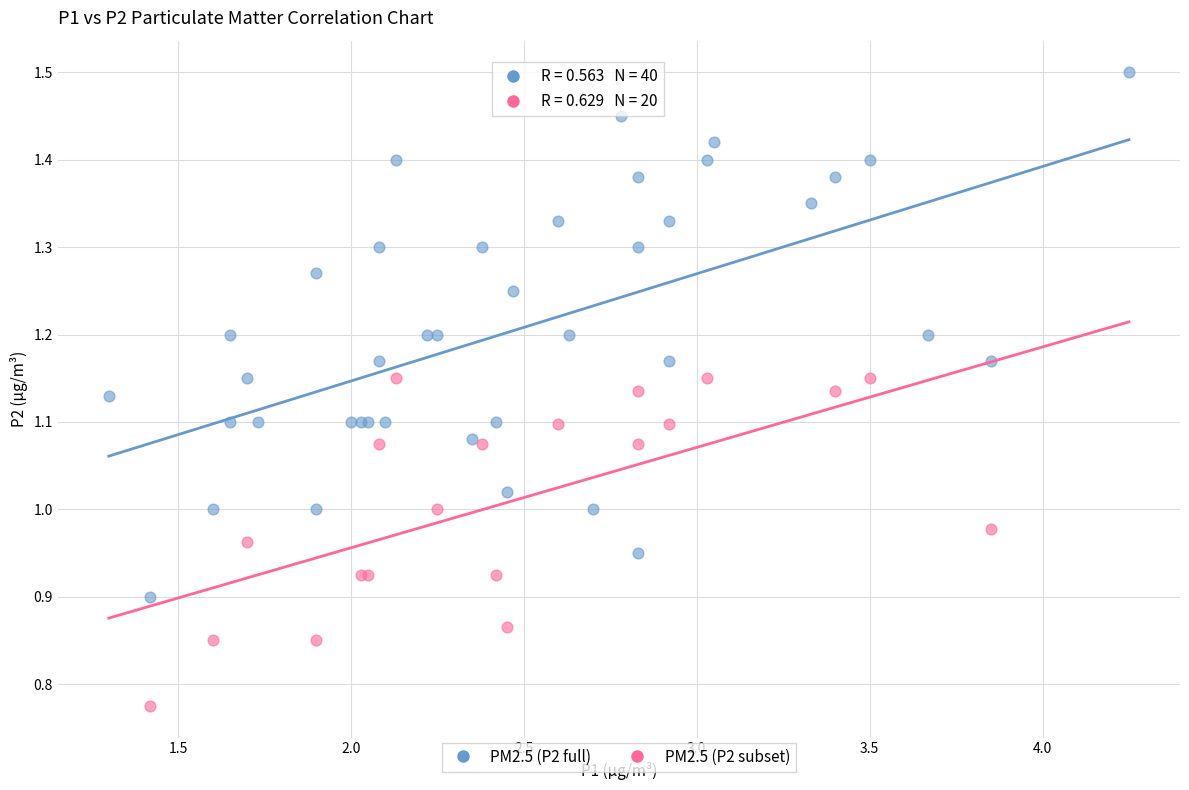

Which series contains the highest Y value?

PM2.5 (P2 full)